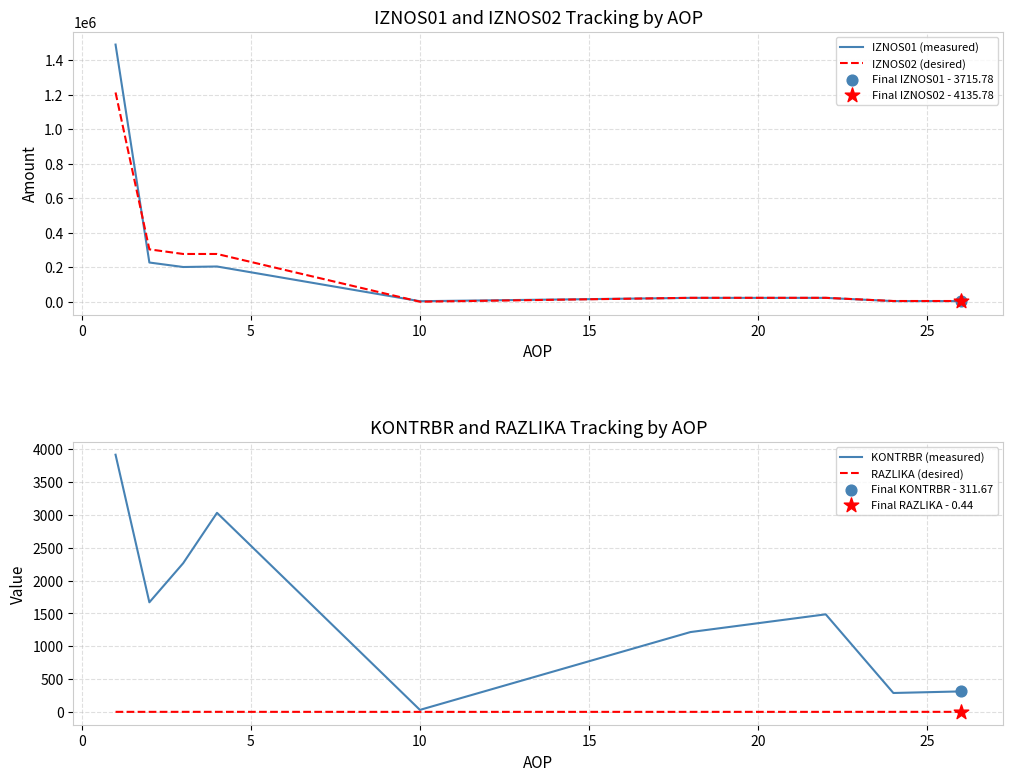

Is the value of IZNOS02 (desired) at 20 greater than the value of IZNOS01 (measured) at −5?

No